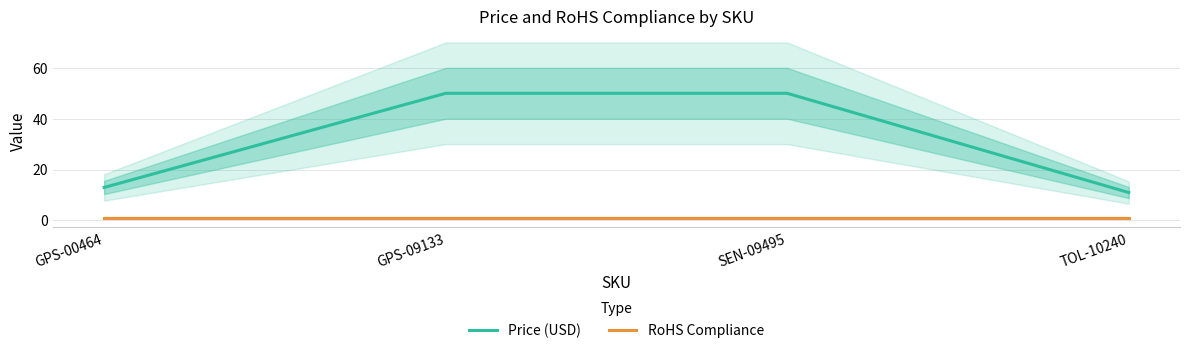

Which category has the highest value in the RoHS Compliance series?

GPS-00464